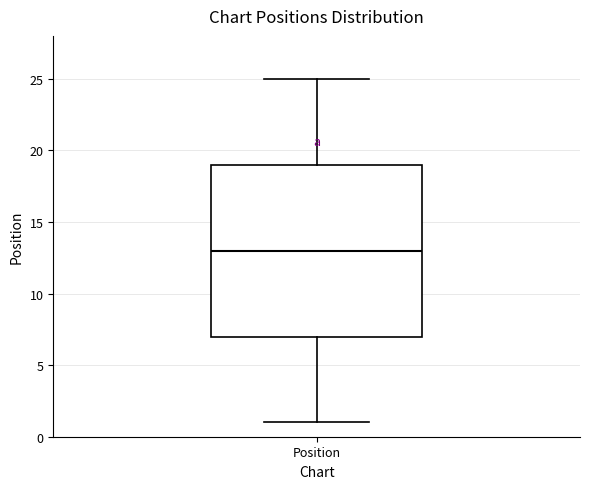

Where does the upper whisker of the box for Position end on the y-axis? The values are not printed on the chart, so give them approximately, as read against the axis.

25